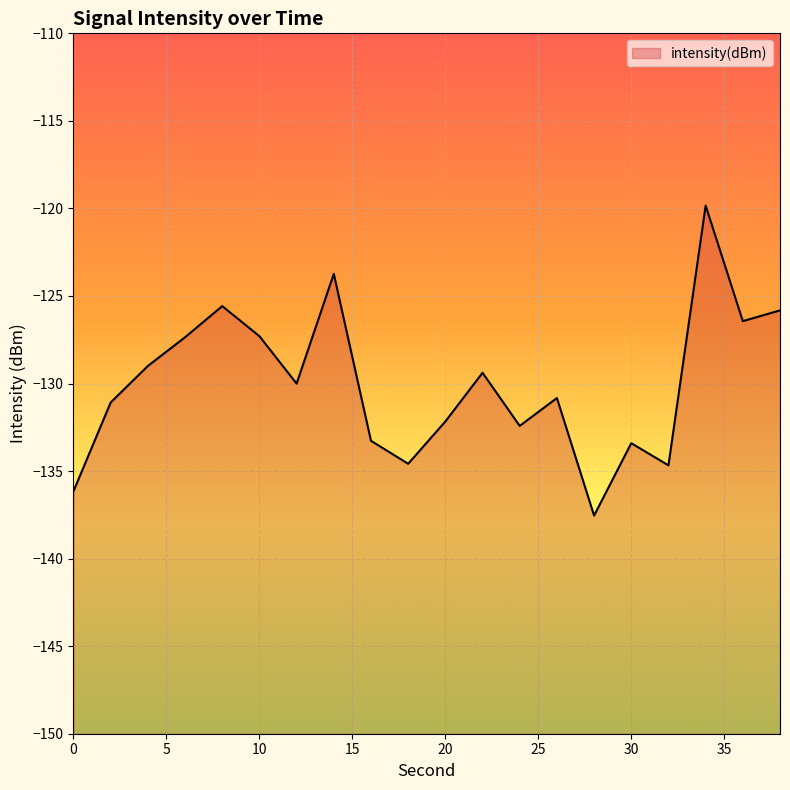

What is the value of the 3rd point from the left?

-129.0